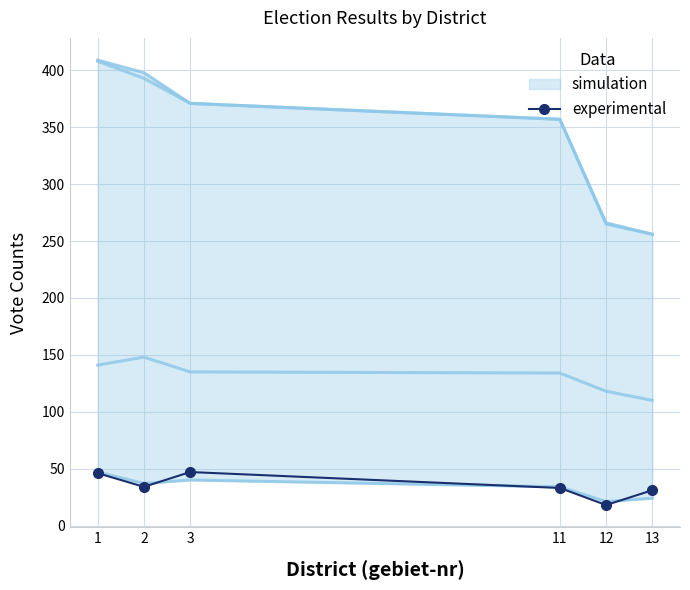

Reading left to right, list all the values displayed in this chart.

1=46	2=34	3=47	11=33	12=18	13=31